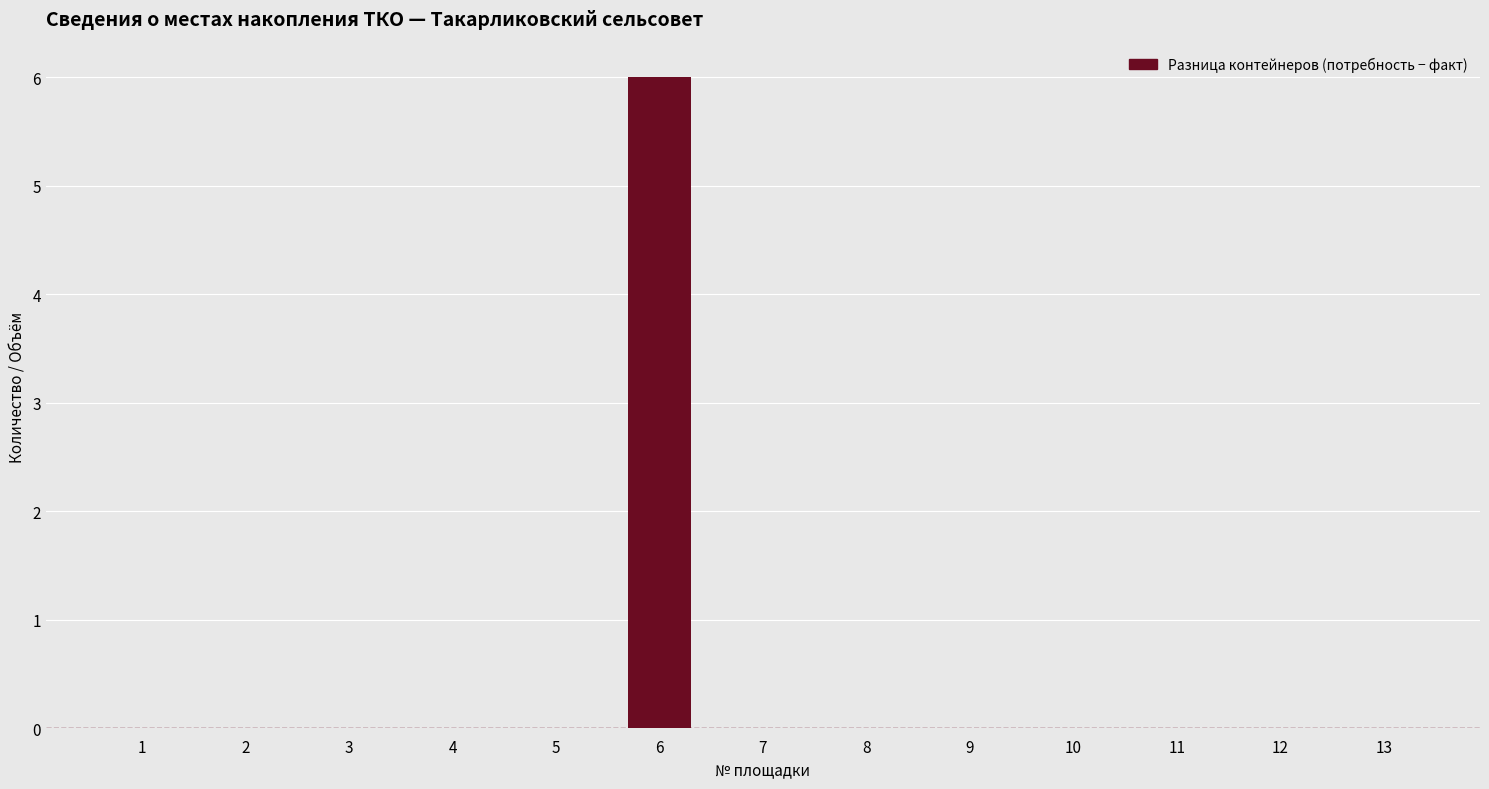

Which category has the highest value across all series?

6